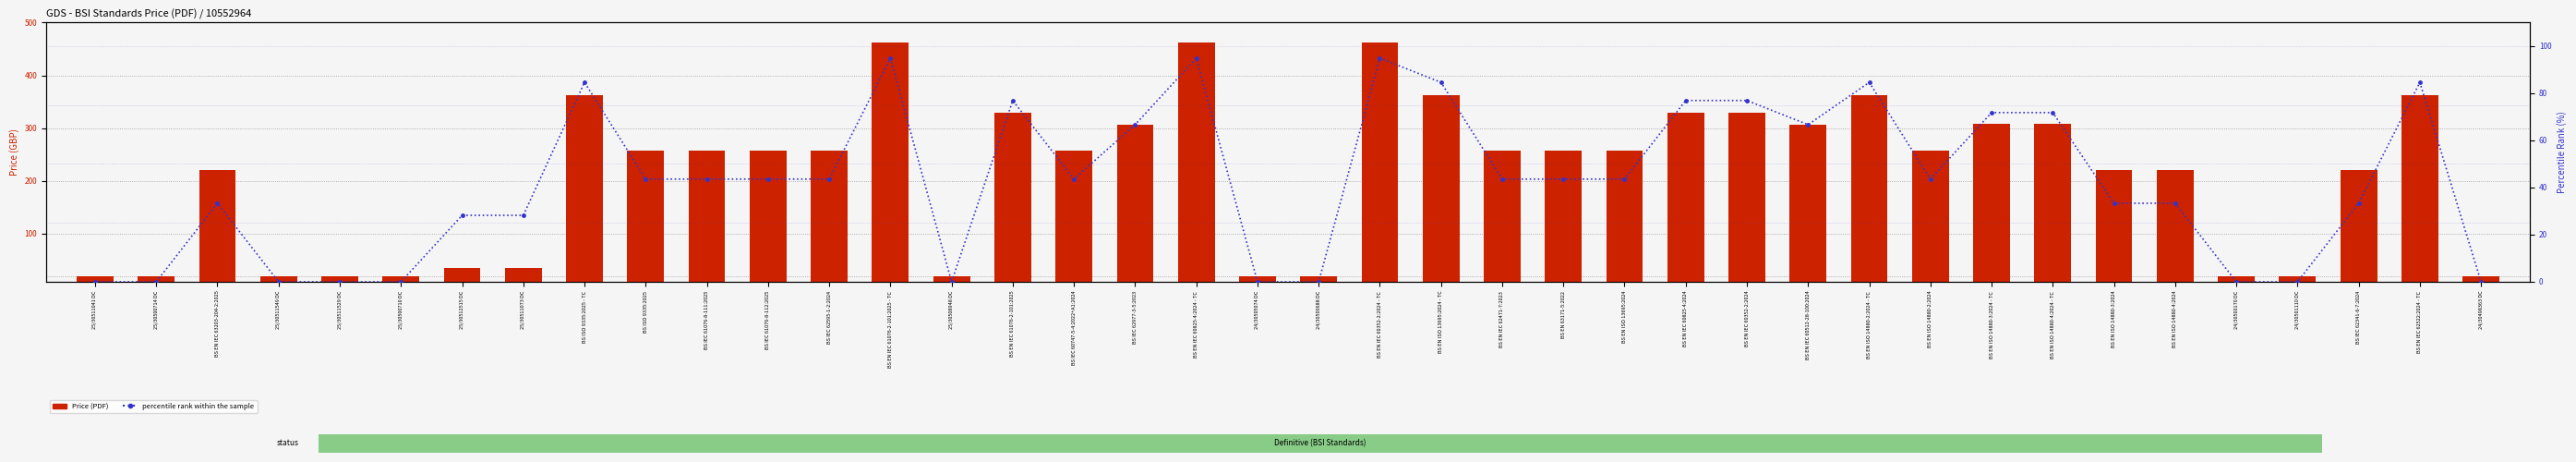

Rank the series by their average value, from highest to lowest.

Price (PDF), percentile rank within the sample